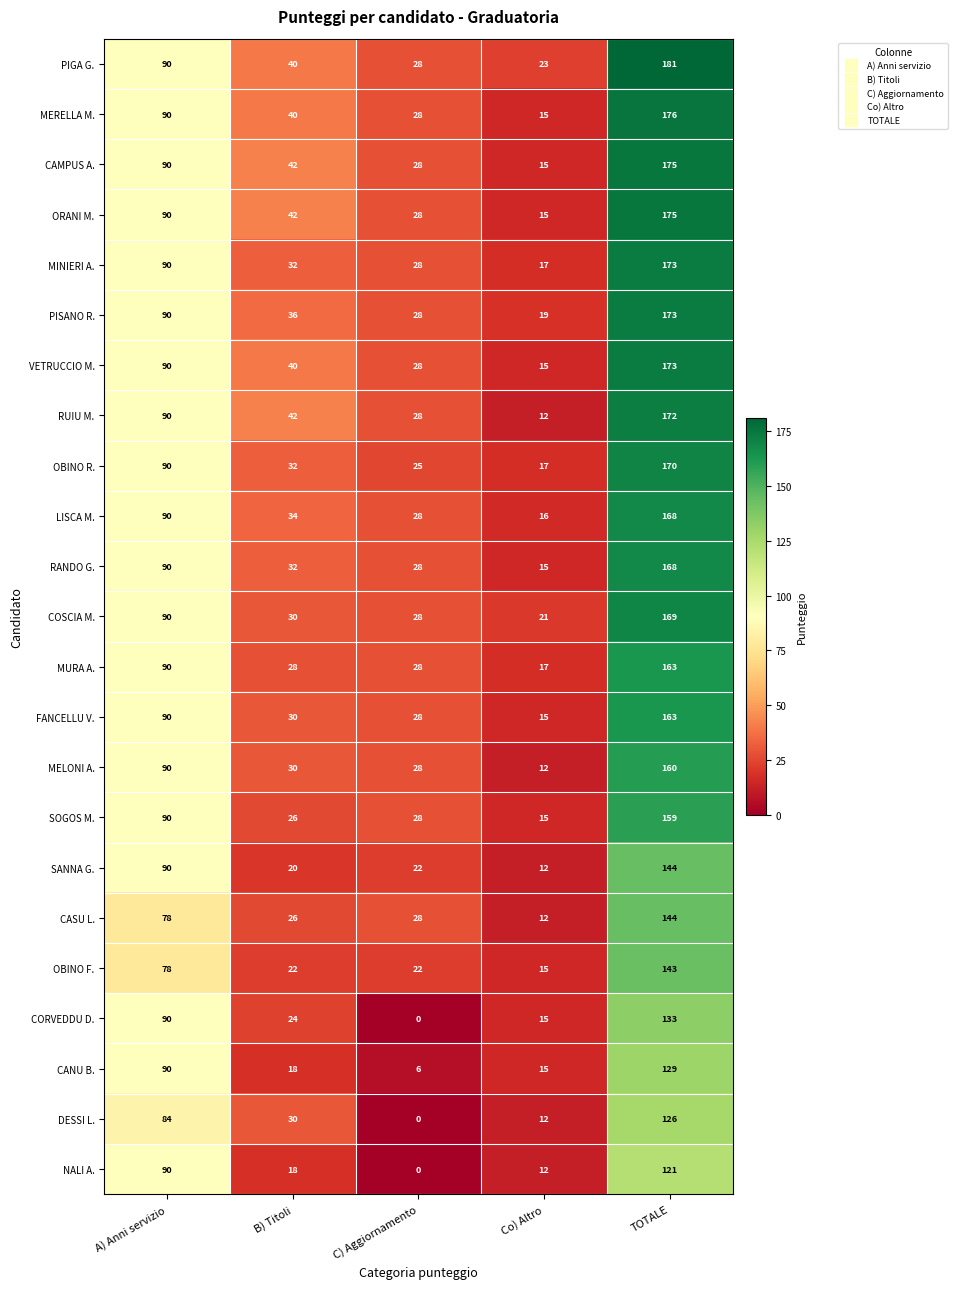

What is the spread (max minus min) of values at B) Titoli?

24